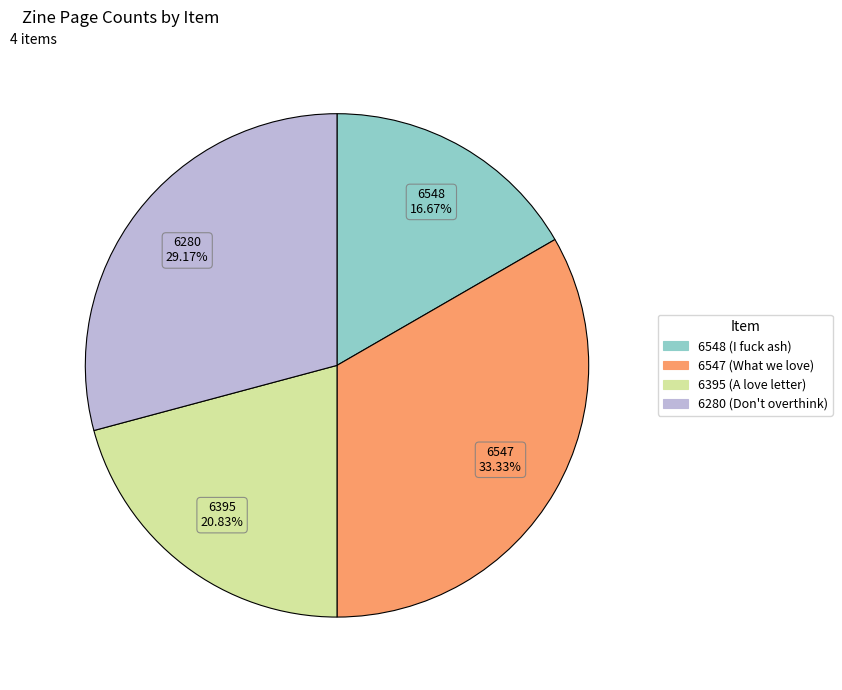

Count the number of slices in the pie.

4